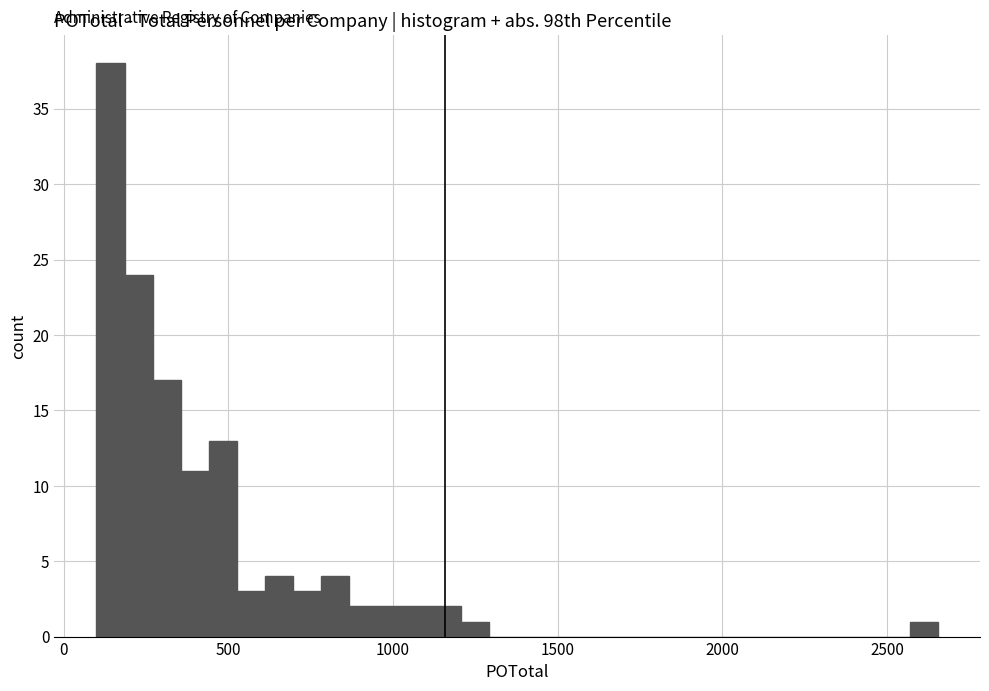

Read against the x-axis, roughly where is the centre of the tallest bar?

150